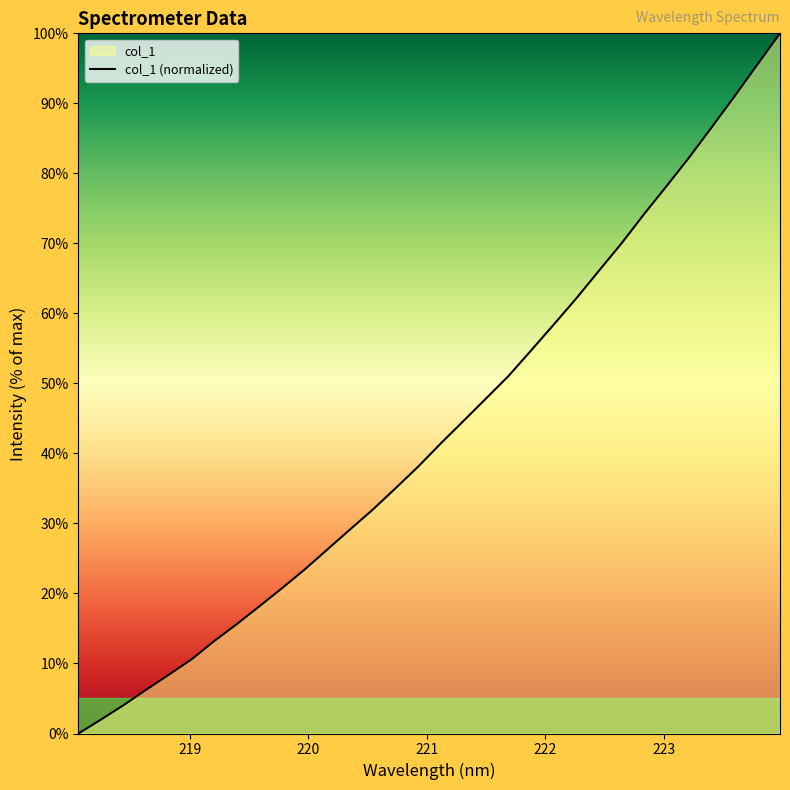

What is the maximum value shown in the chart?

100.0